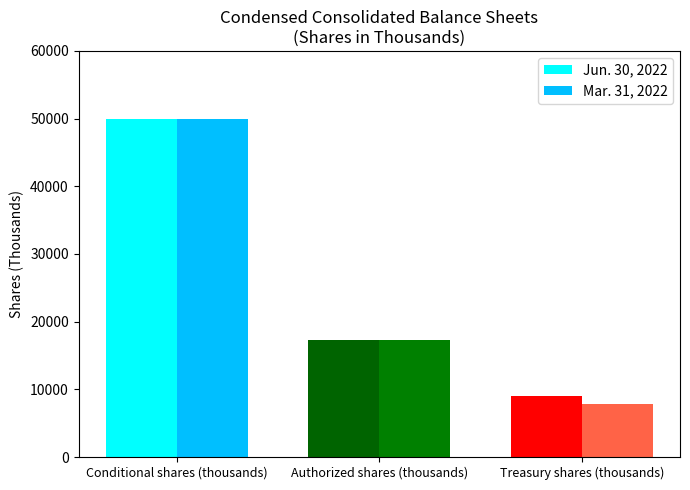

At which label is Mar. 31, 2022 closest to 28927?

Authorized shares (thousands)